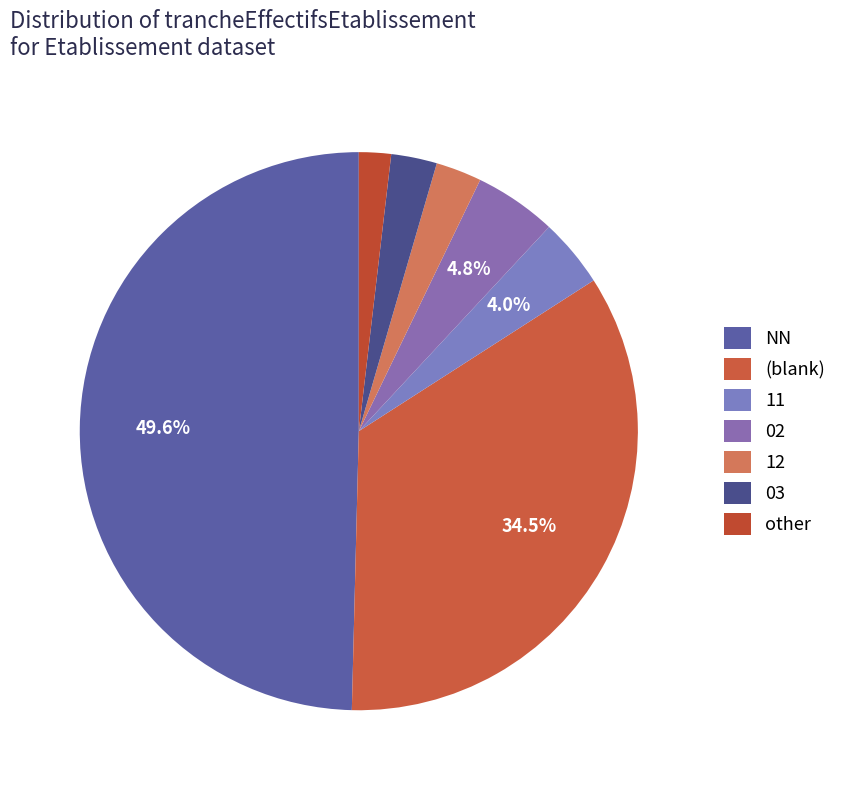

Which category has the smallest portion of the pie?

other